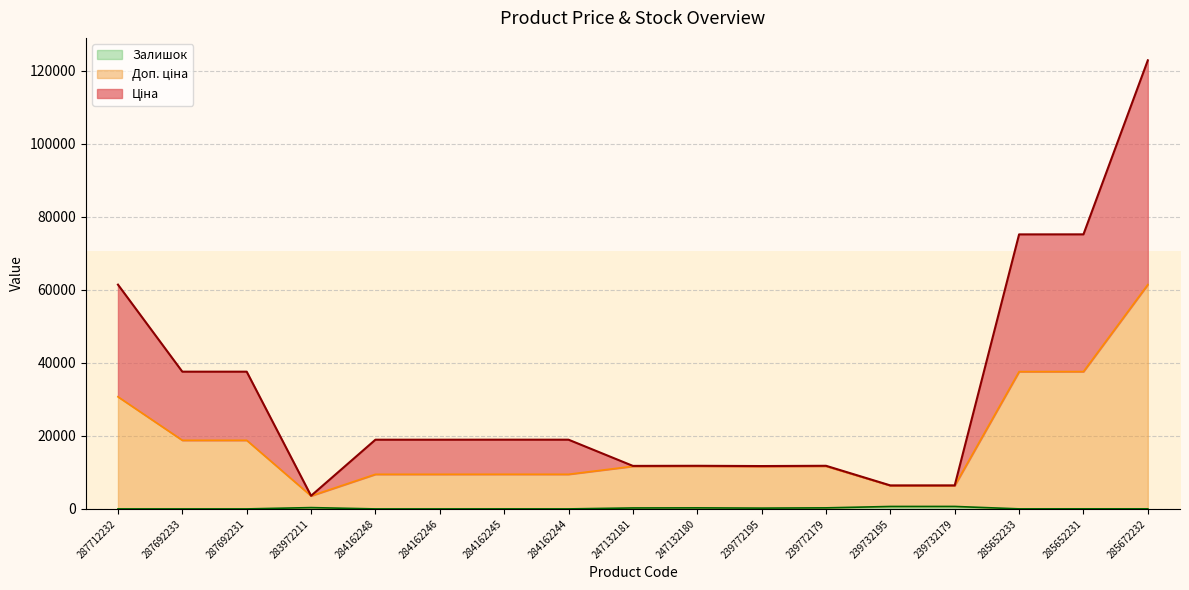

What is the label of the 3rd point from the right?

285652233